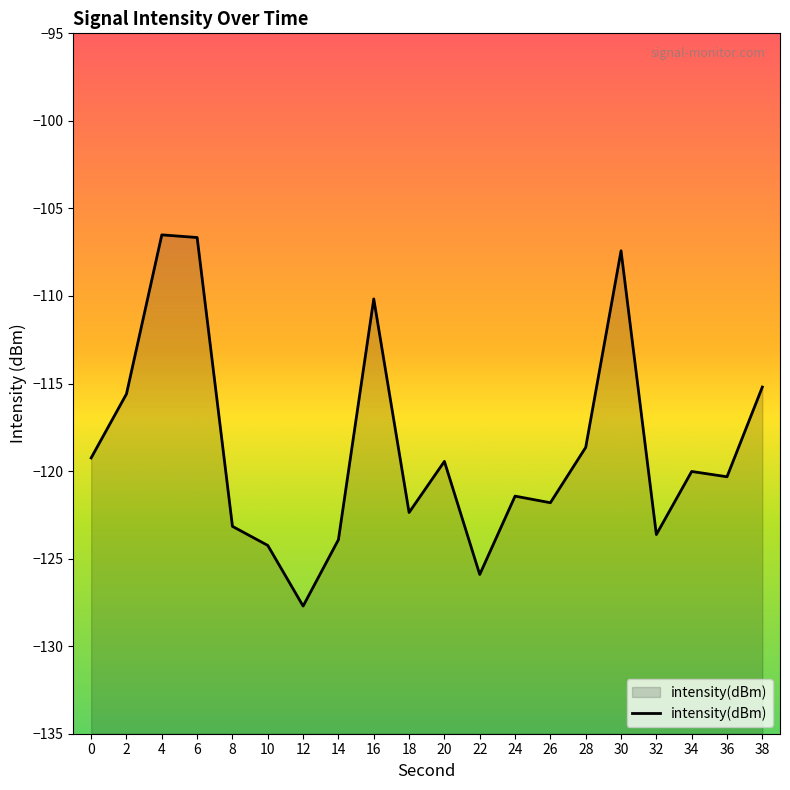

Reading left to right, what are all the values shown in this chart?

0=-119.2	2=-115.6	4=-106.5	6=-106.7	8=-123.2	10=-124.2	12=-127.7	14=-123.9	16=-110.2	18=-122.4	20=-119.4	22=-125.9	24=-121.4	26=-121.8	28=-118.6	30=-107.4	32=-123.6	34=-120.0	36=-120.3	38=-115.2